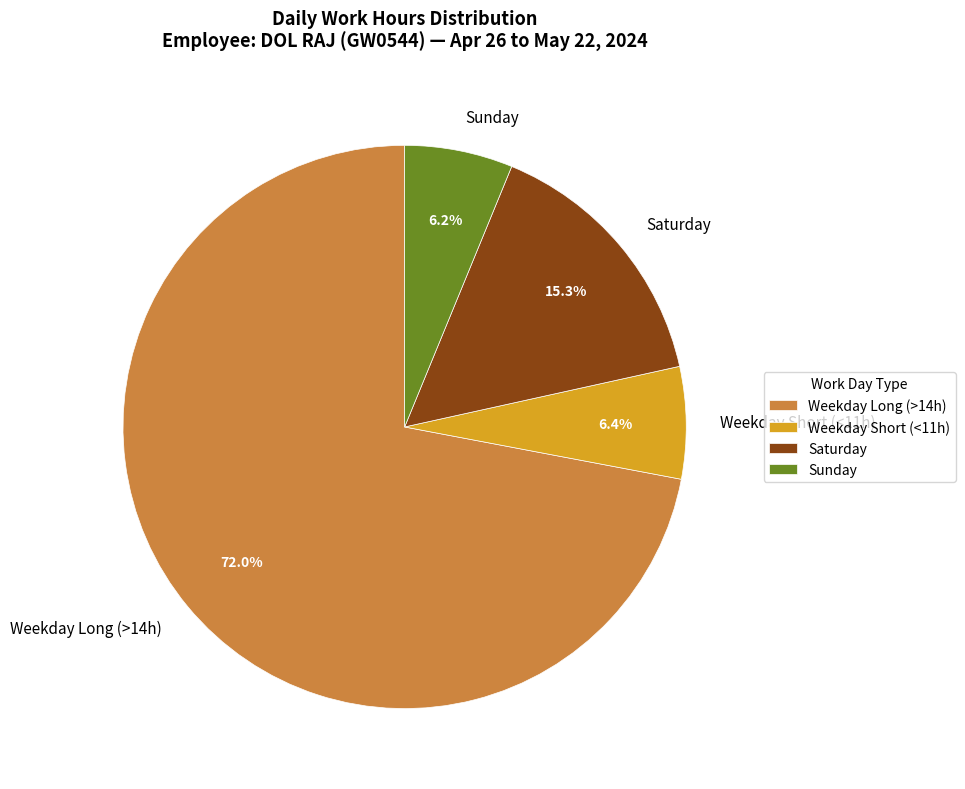

Does Weekday Long (>14h) account for over 50% of the chart?

Yes